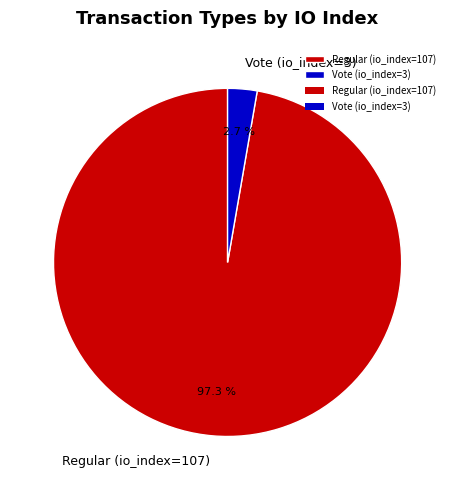

Which category accounts for the majority?

Regular (io_index=107)